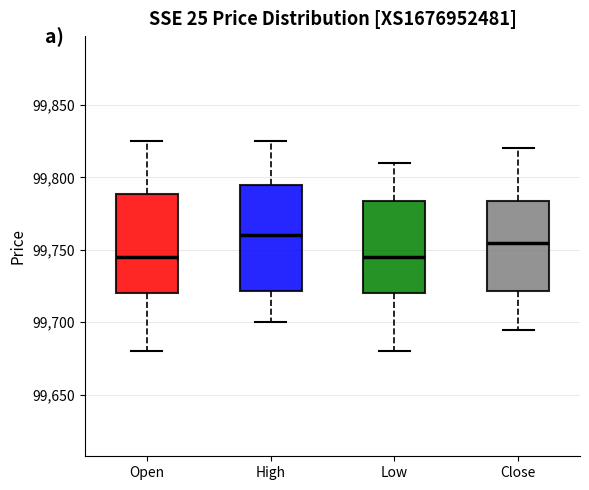

Which box is the tallest, from its lower edge to its upper edge?

High